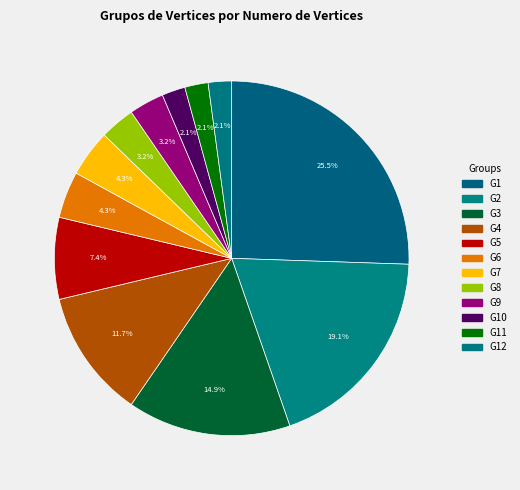

Is there any slice that represents more than half of the pie?

No